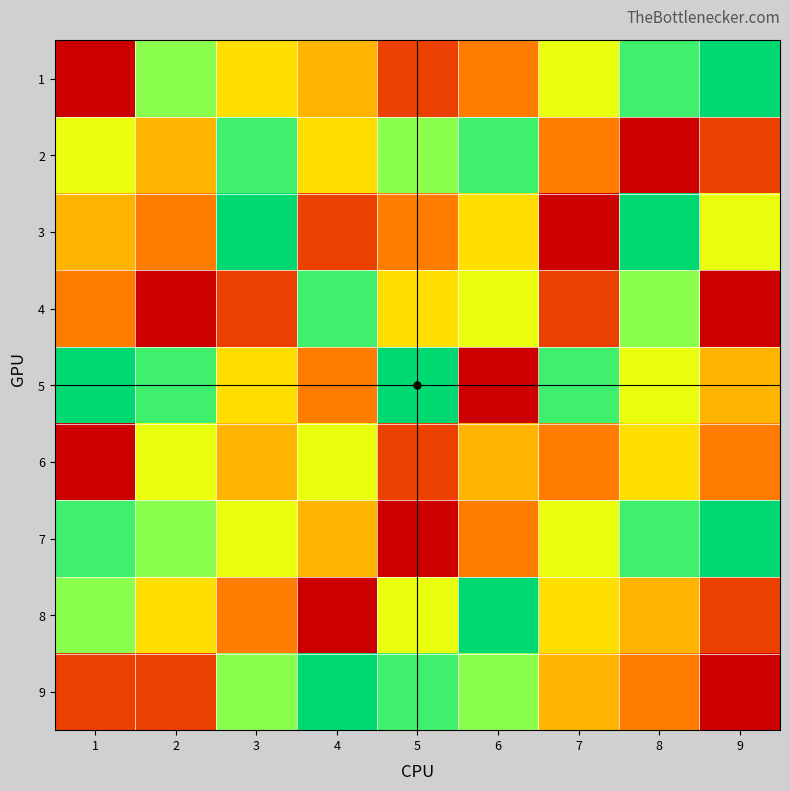

At how many categories does at least one series exceed 6?

9